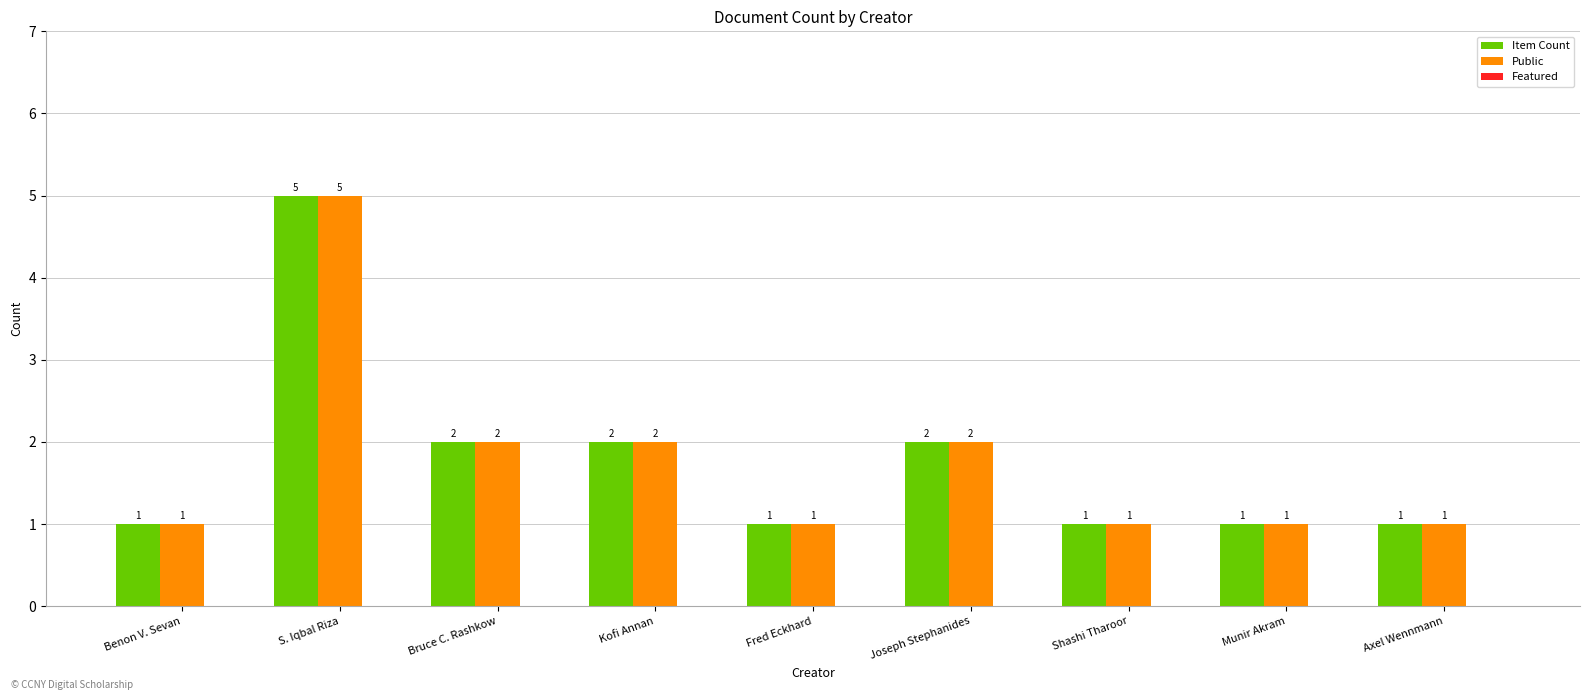

What is the difference between the highest and lowest values at Benon V. Sevan?

0